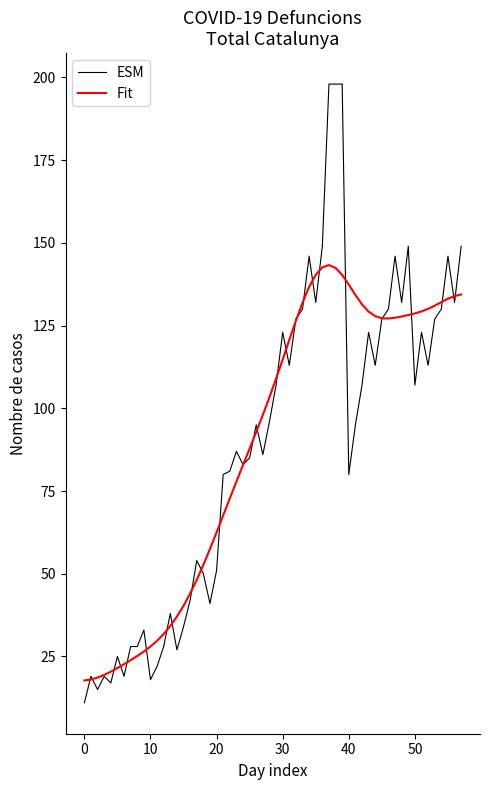

List the series in order of their peak value, highest first.

ESM, Fit